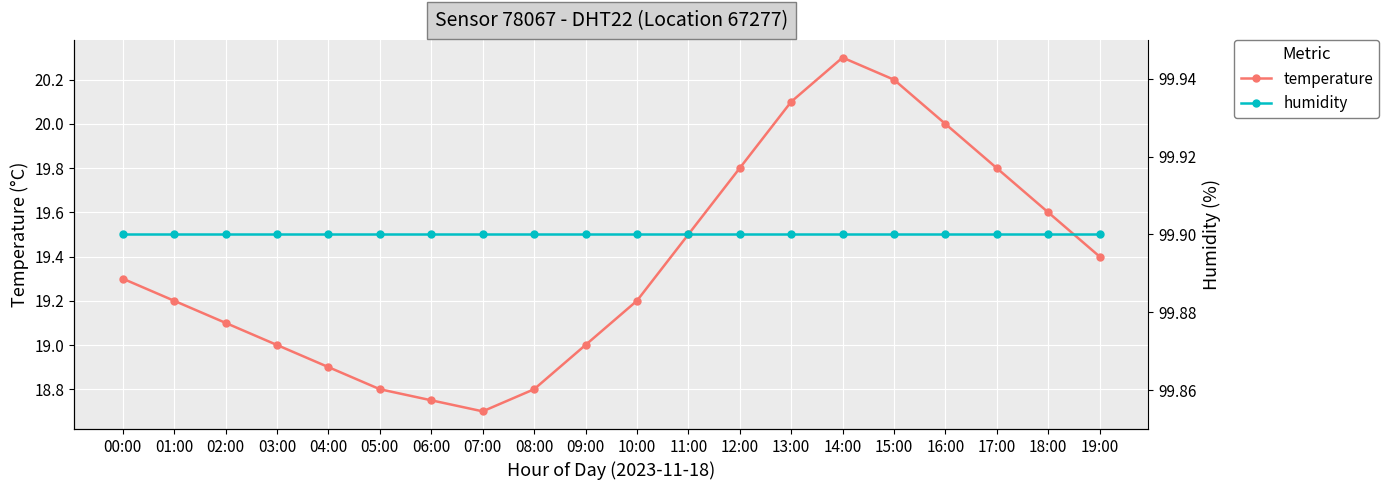

What is the highest value of the temperature series?

20.3